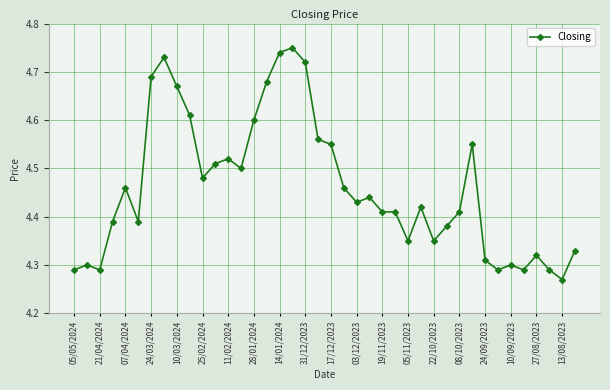

True or false: the data has more than 0 interior local peaks.

True